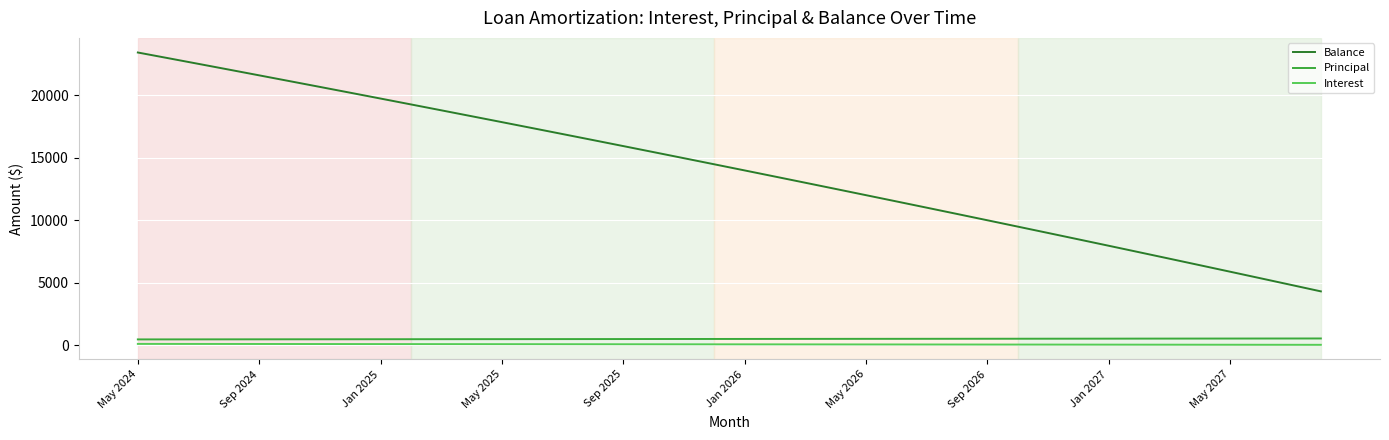

What is the difference between the second highest and minimum values in the Interest series?

73.6